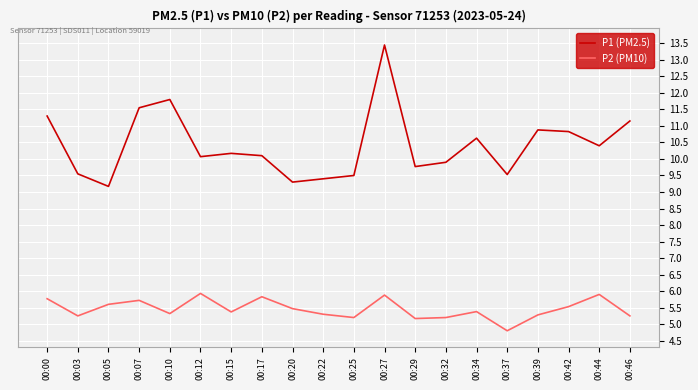

What is the spread (max minus min) of values at 00:46?

5.9